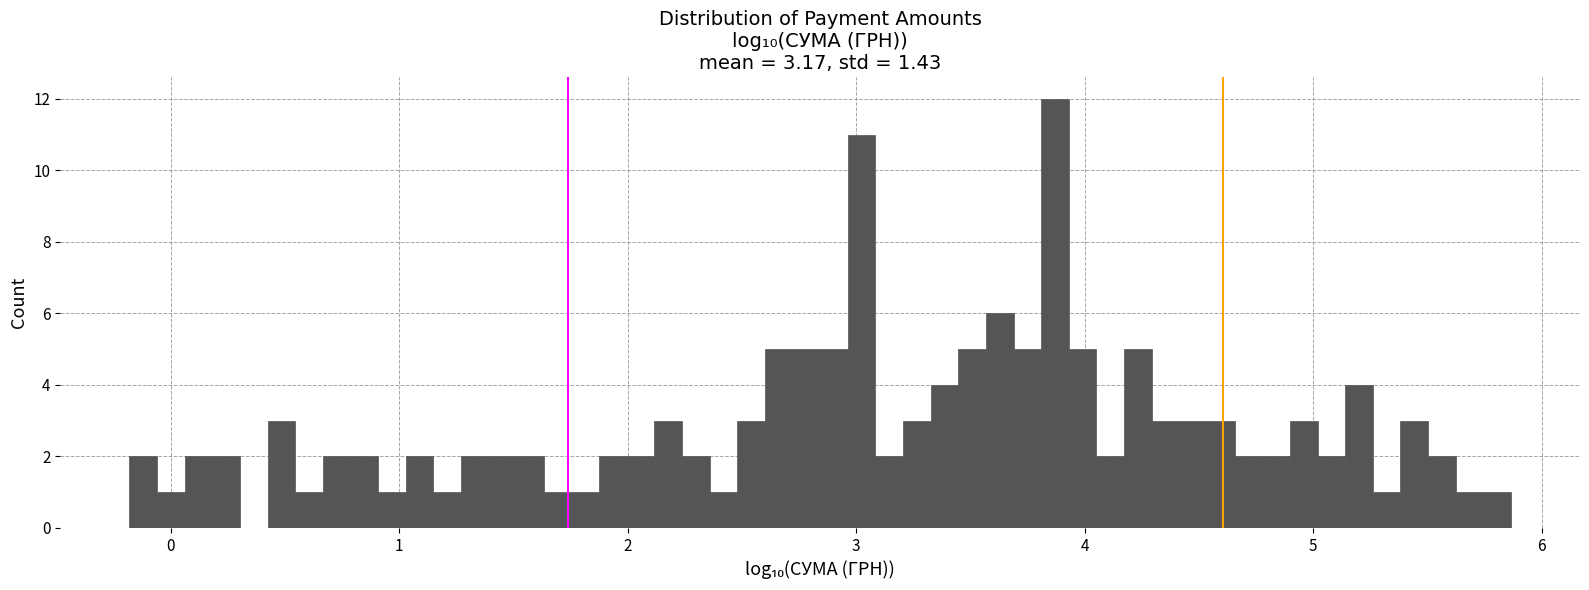

Around what value on the x-axis is the tallest bar? Give the approximate position of its centre, as read against the axis.

3.9